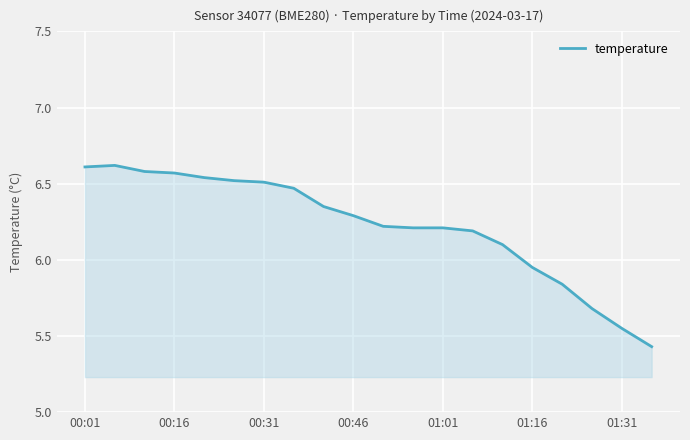

What is the greatest value displayed?

6.6